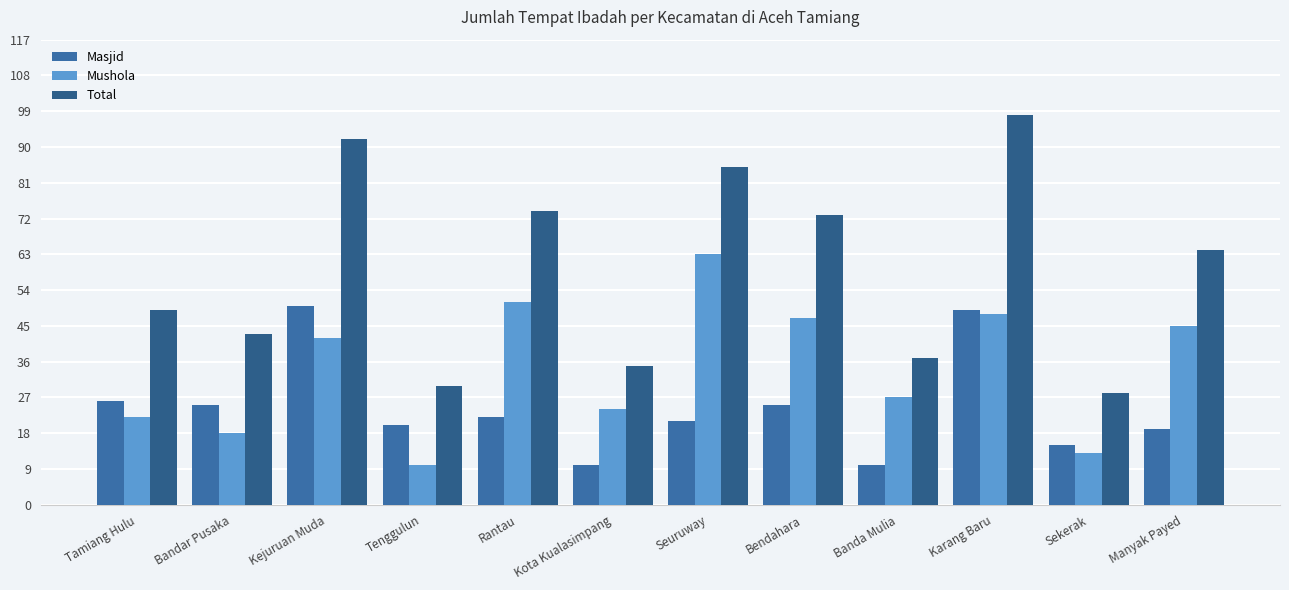

What is the difference between the Total values at Rantau and Sekerak?

46